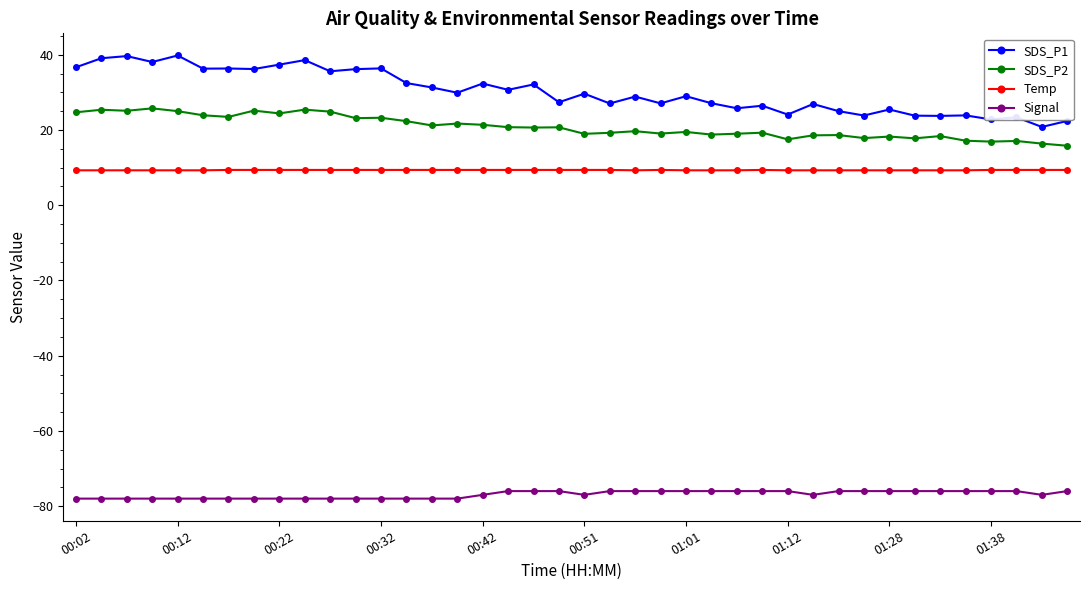

Which series has the largest total across all categories?

SDS_P1